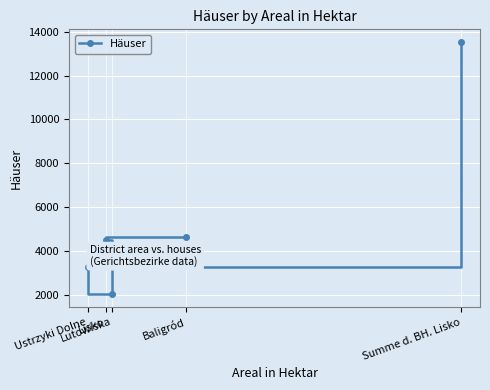

How many lines are shown in the chart?

1